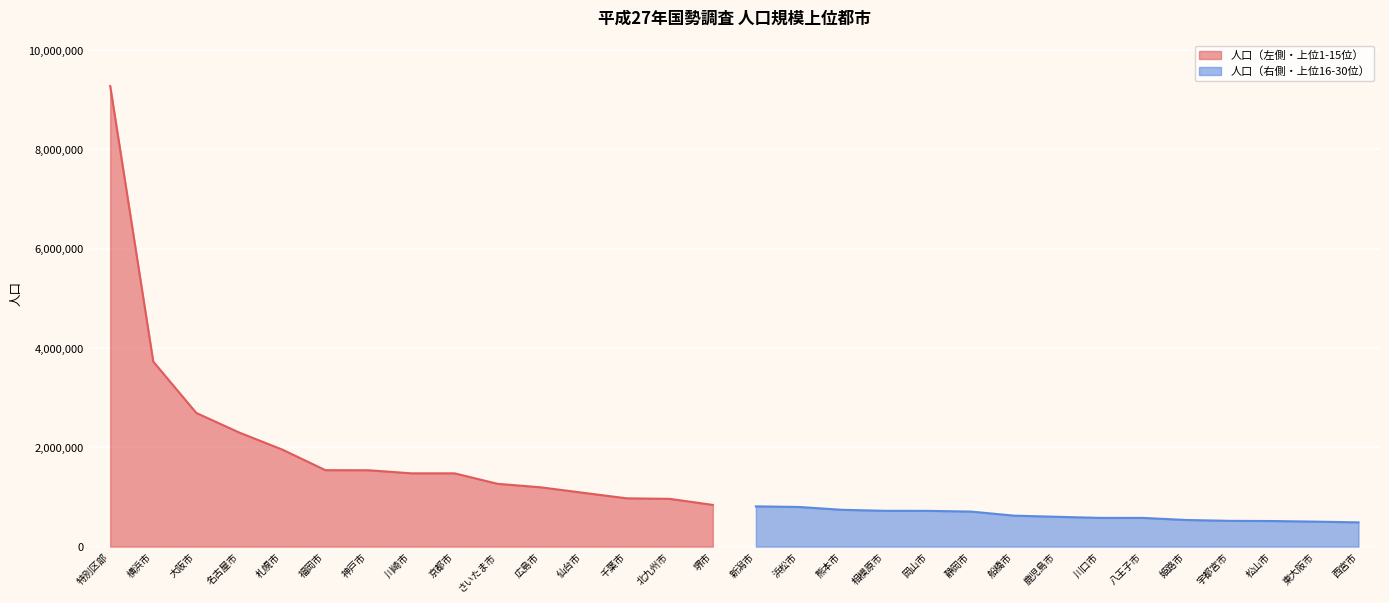

What is the lowest value of the 人口（左側） series?

839310